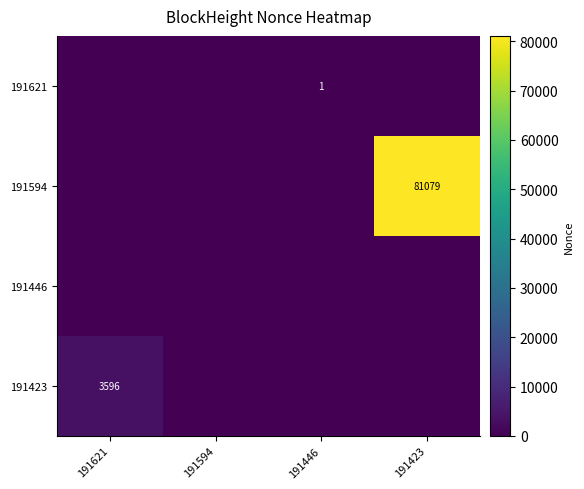

Which series has the widest spread of values?

191594